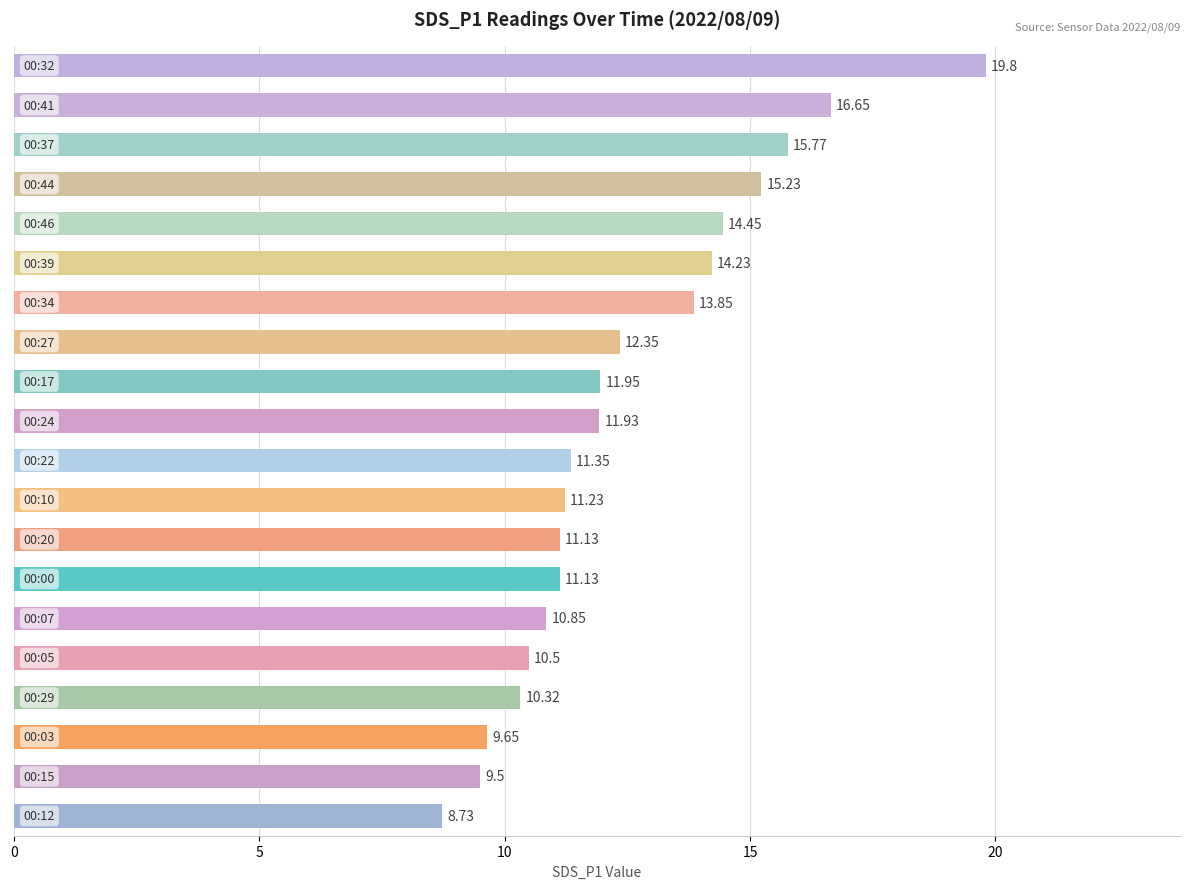

What is the difference between the maximum and minimum values?

11.1